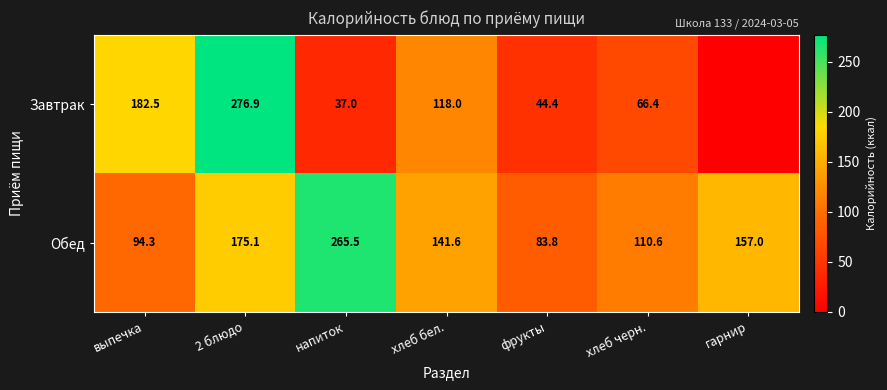

What is the sum of the Обед values at 2 блюдо and гарнир?

332.1